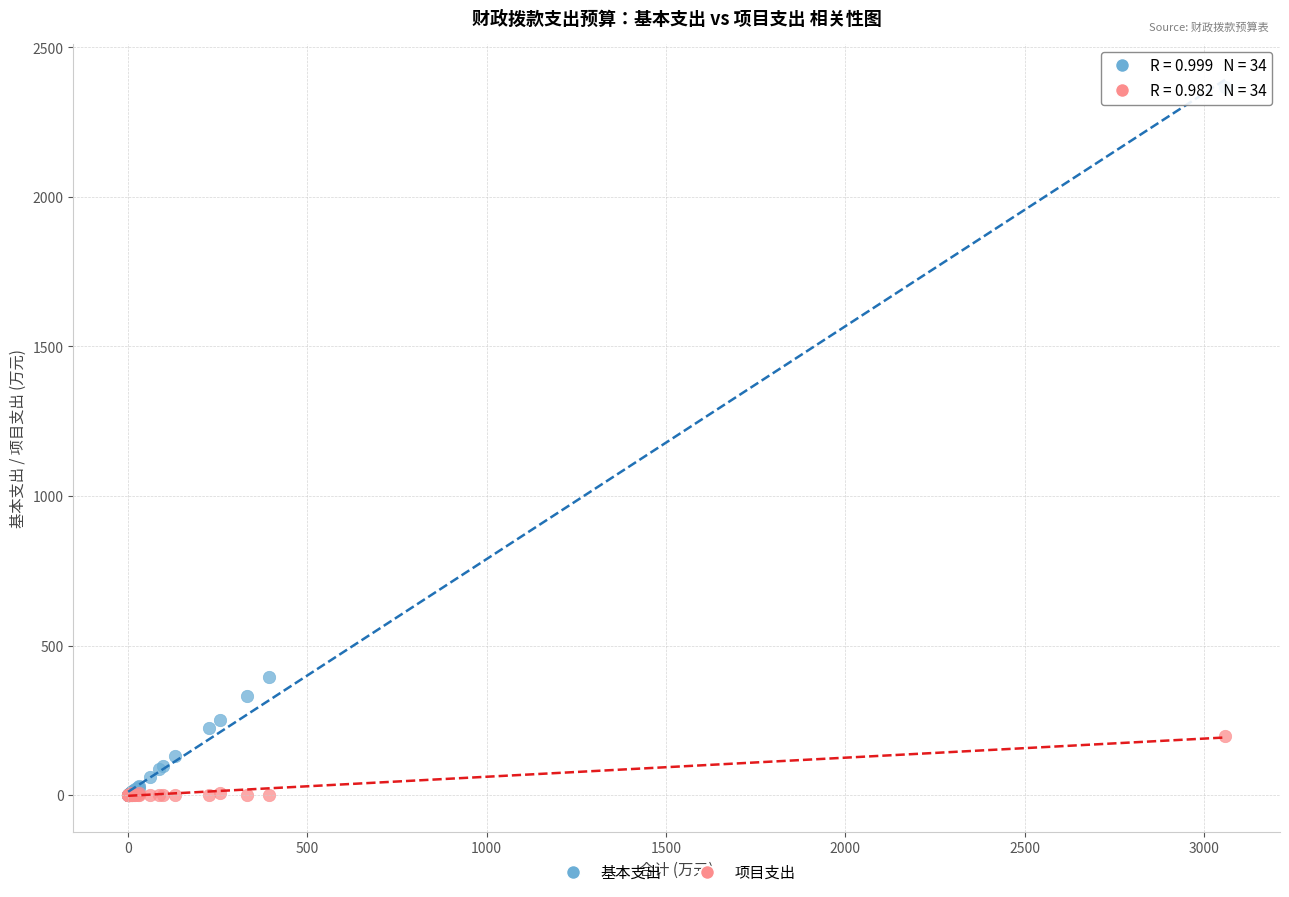

Which series contains the highest Y value?

基本支出